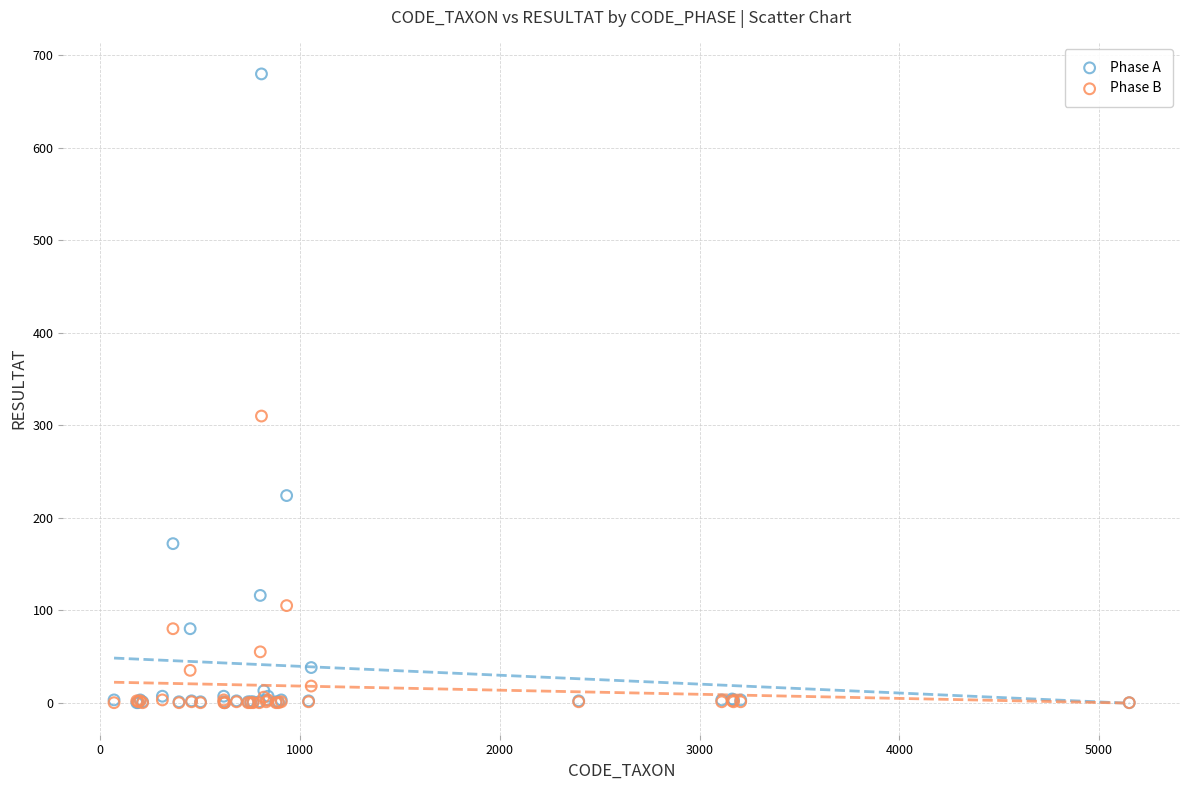

In the Phase A series, what Y value is closest to 340?

224